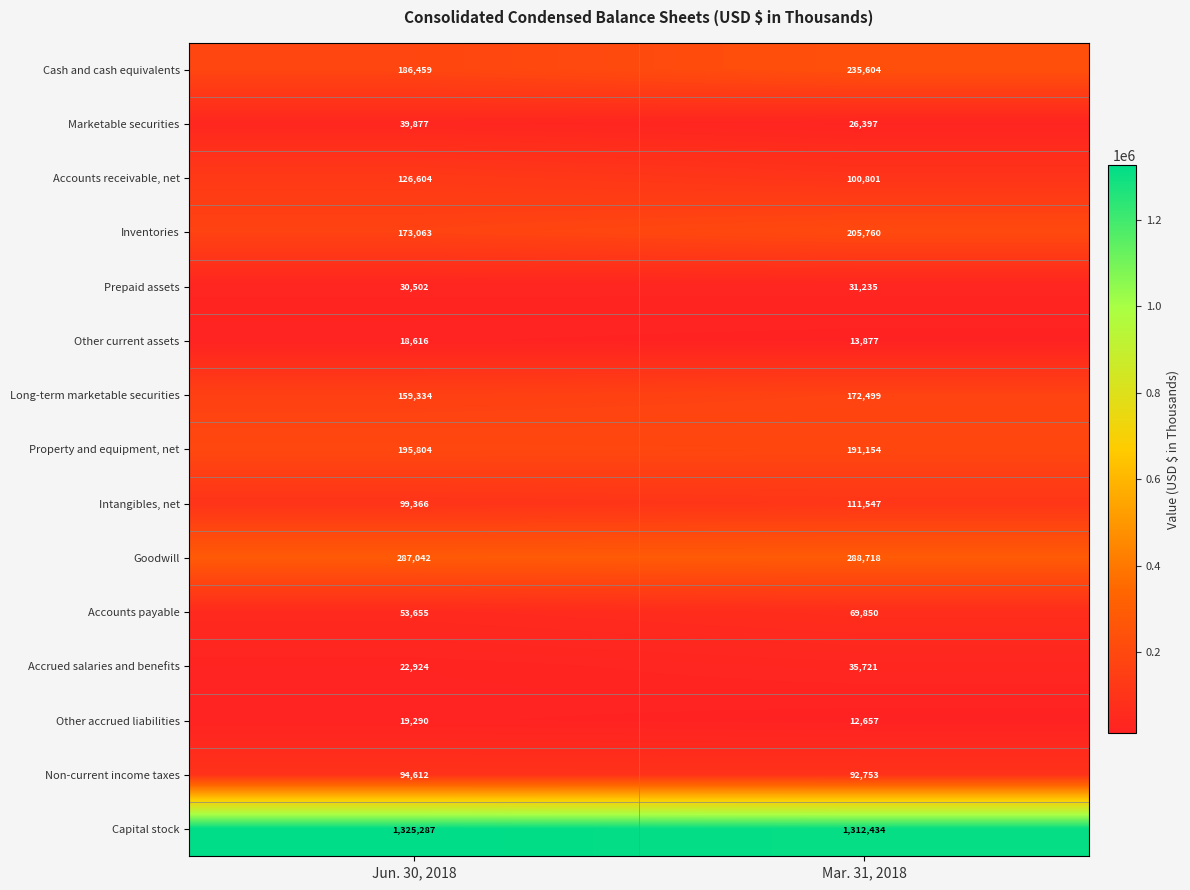

Reading right to left, list all the values displayed in this chart.

Cash and cash equivalents: Mar. 31, 2018=235604	Jun. 30, 2018=186459
Marketable securities: Mar. 31, 2018=26397	Jun. 30, 2018=39877
Accounts receivable, net: Mar. 31, 2018=100801	Jun. 30, 2018=126604
Inventories: Mar. 31, 2018=205760	Jun. 30, 2018=173063
Prepaid assets: Mar. 31, 2018=31235	Jun. 30, 2018=30502
Other current assets: Mar. 31, 2018=13877	Jun. 30, 2018=18616
Long-term marketable securities: Mar. 31, 2018=172499	Jun. 30, 2018=159334
Property and equipment, net: Mar. 31, 2018=191154	Jun. 30, 2018=195804
Intangibles, net: Mar. 31, 2018=111547	Jun. 30, 2018=99366
Goodwill: Mar. 31, 2018=288718	Jun. 30, 2018=287042
Accounts payable: Mar. 31, 2018=69850	Jun. 30, 2018=53655
Accrued salaries and benefits: Mar. 31, 2018=35721	Jun. 30, 2018=22924
Other accrued liabilities: Mar. 31, 2018=12657	Jun. 30, 2018=19290
Non-current income taxes: Mar. 31, 2018=92753	Jun. 30, 2018=94612
Capital stock: Mar. 31, 2018=1312434	Jun. 30, 2018=1325287